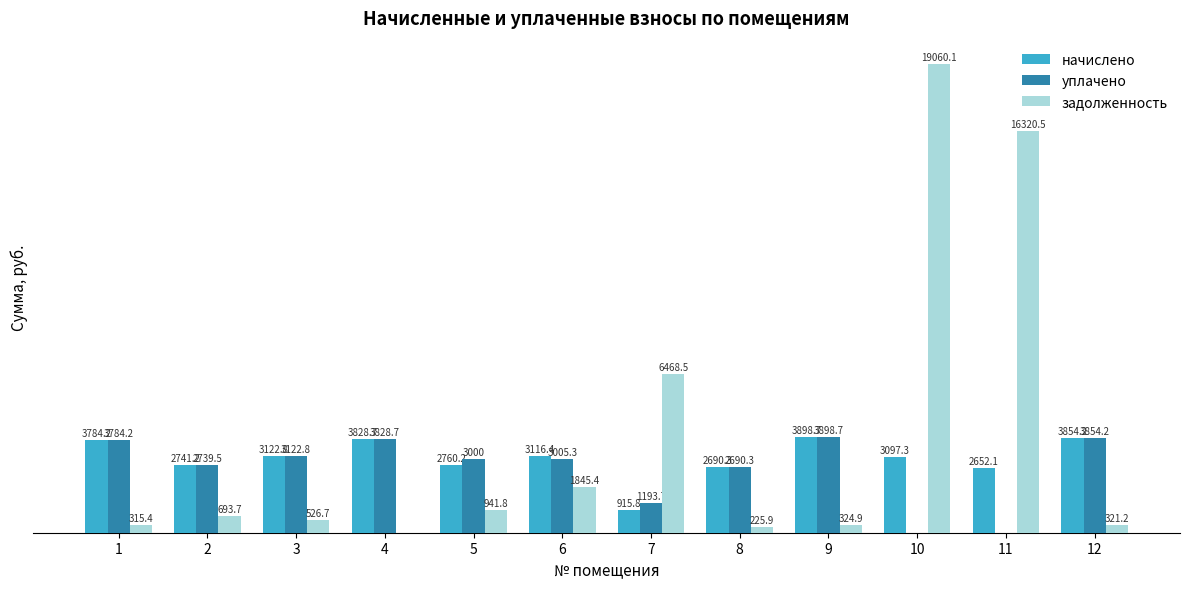

Which series has the largest total across all categories?

задолженность